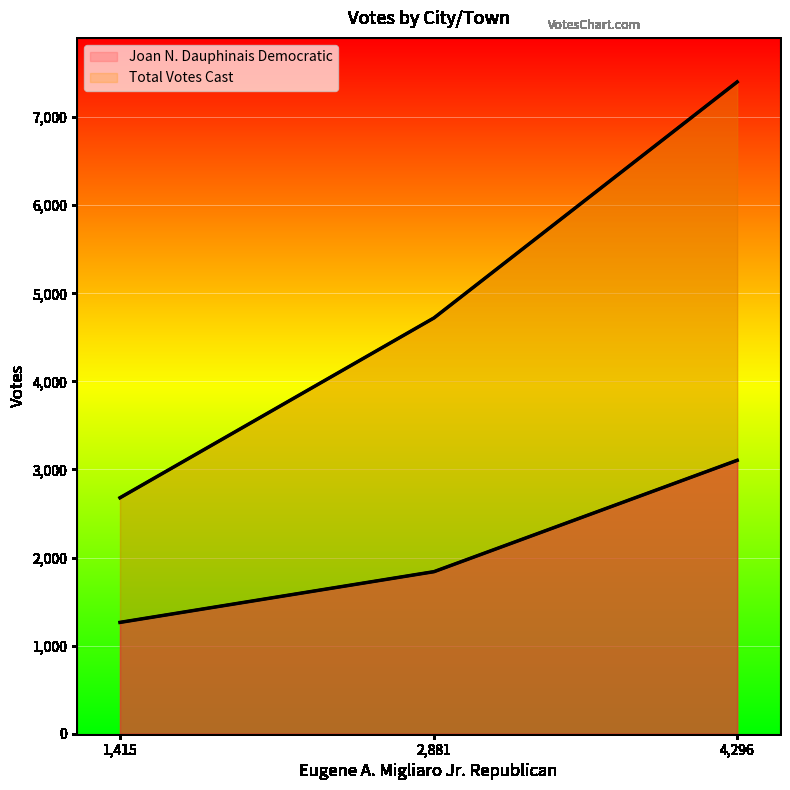

What is the value of the Joan N. Dauphinais Democratic point at the 1st from the left?

1264